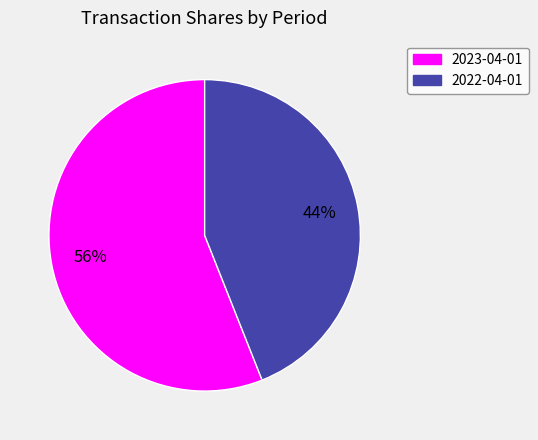

What percentage is the 2023-04-01 slice, to the nearest percent?

56%